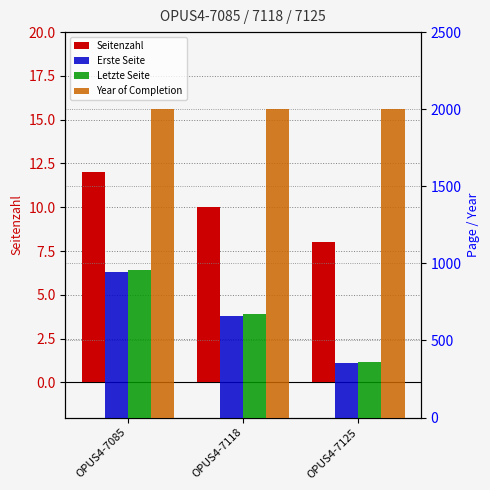

What is the spread (max minus min) of values at OPUS4-7118?

1992